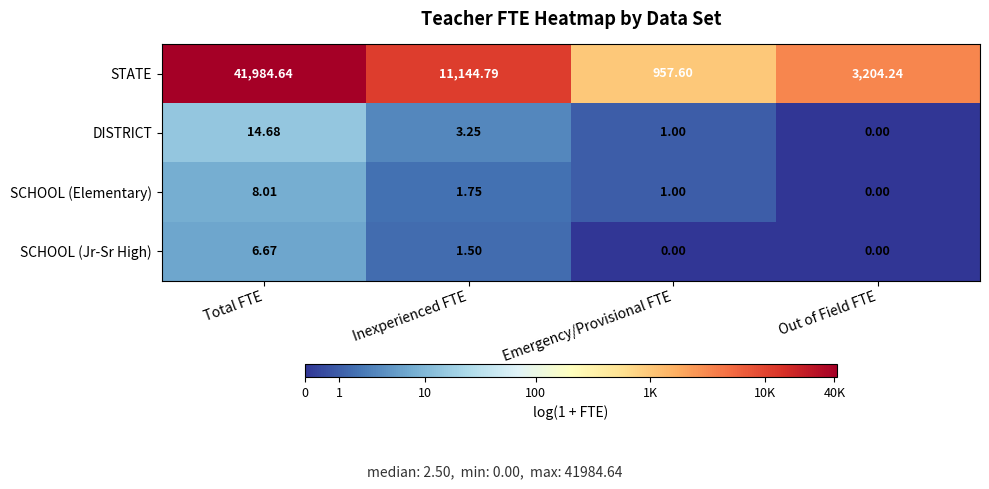

What is the total value across all series at Total FTE?

42014.0